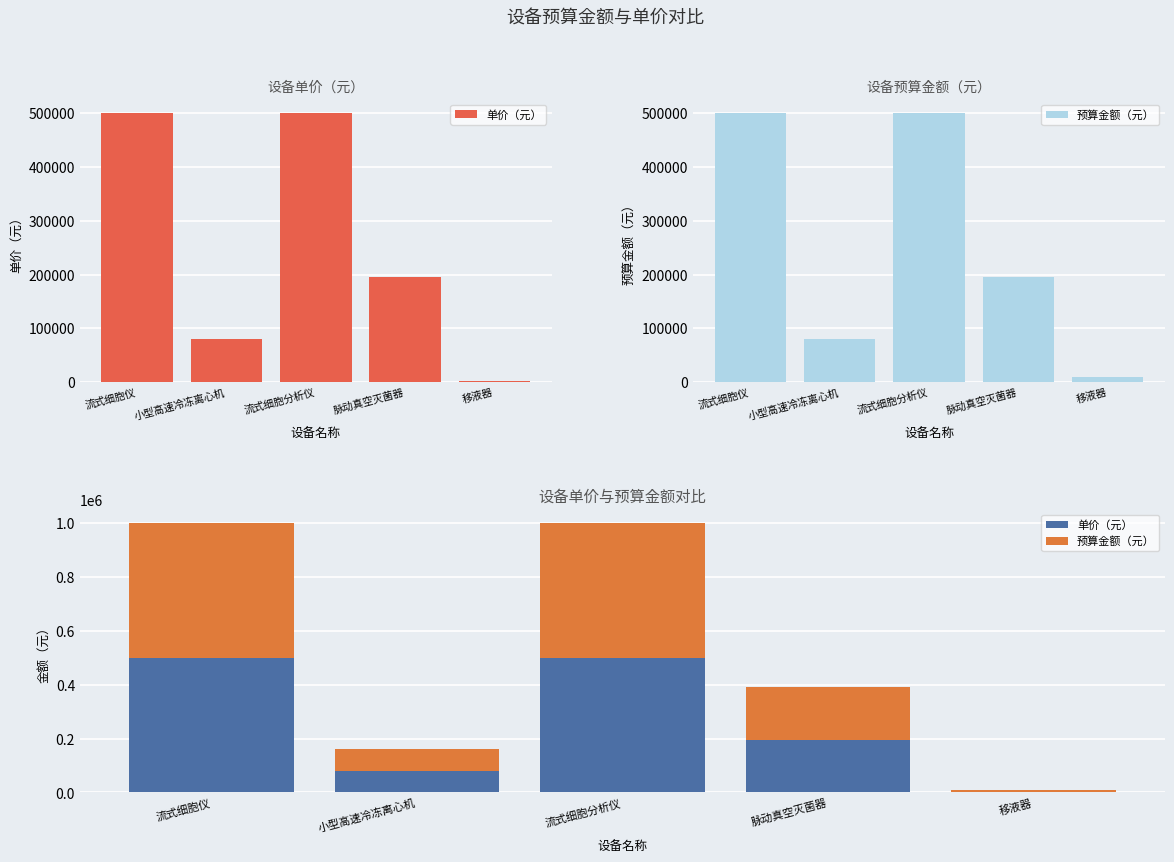

What is the average value of the 预算金额（元） series?

257000